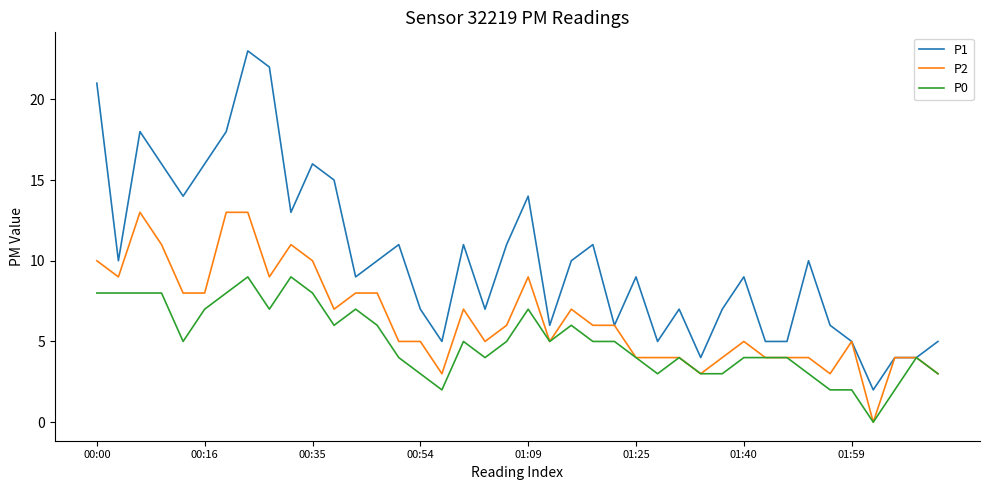

Rank the series by their maximum value, from lowest to highest.

P0, P2, P1